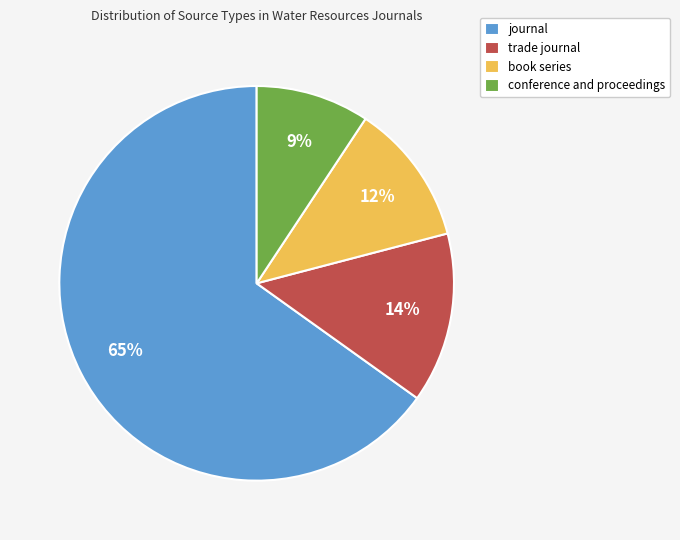

Is it true that conference and proceedings is 9% of the pie?

True